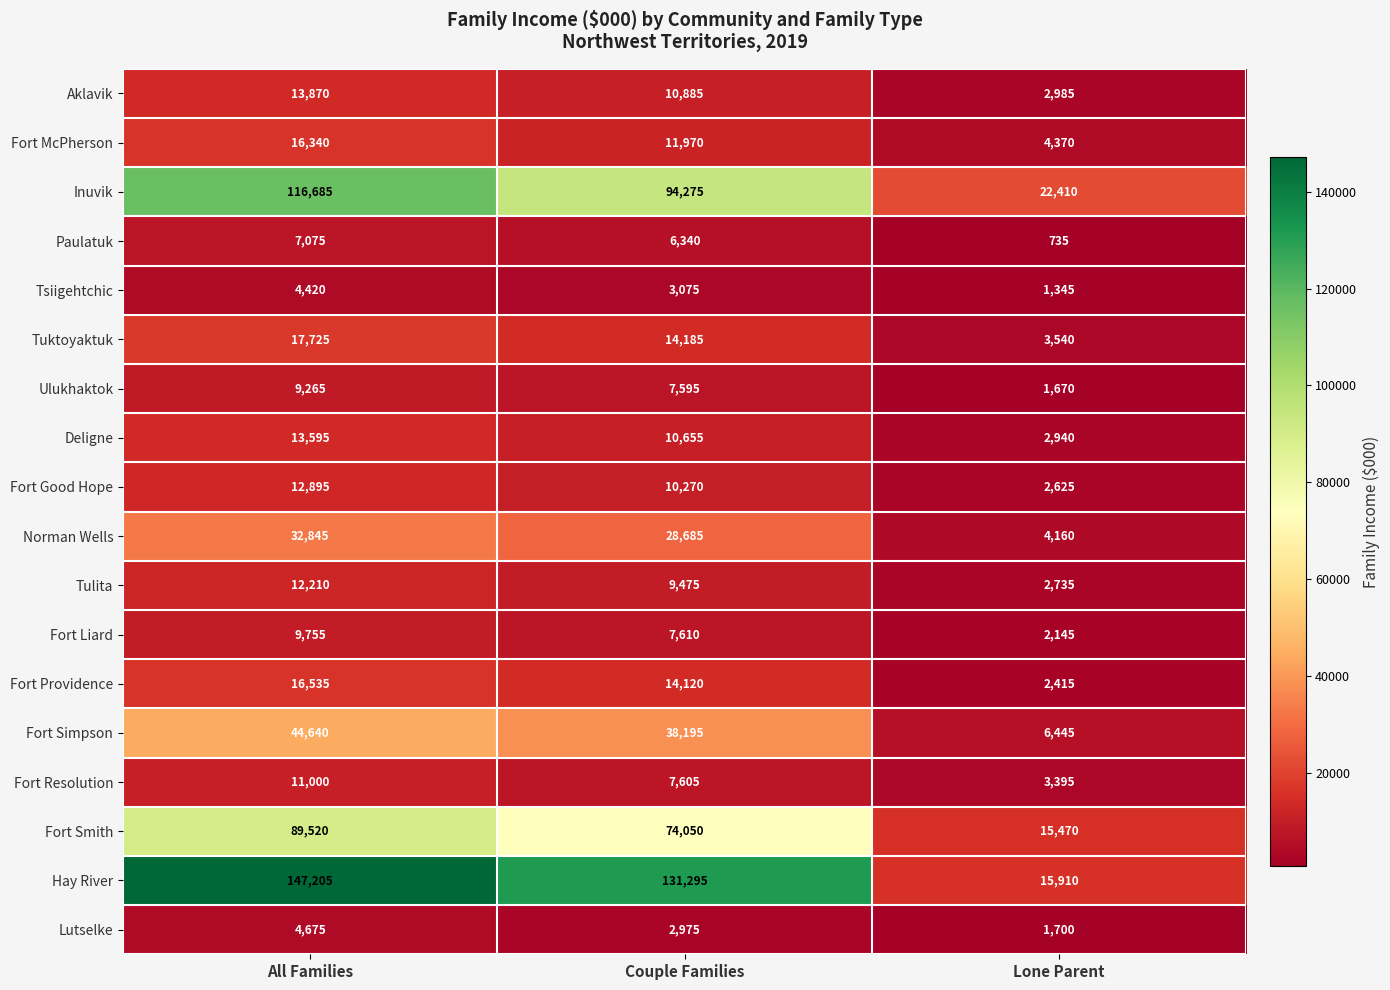

What is the total value across all series at All Families?

580255